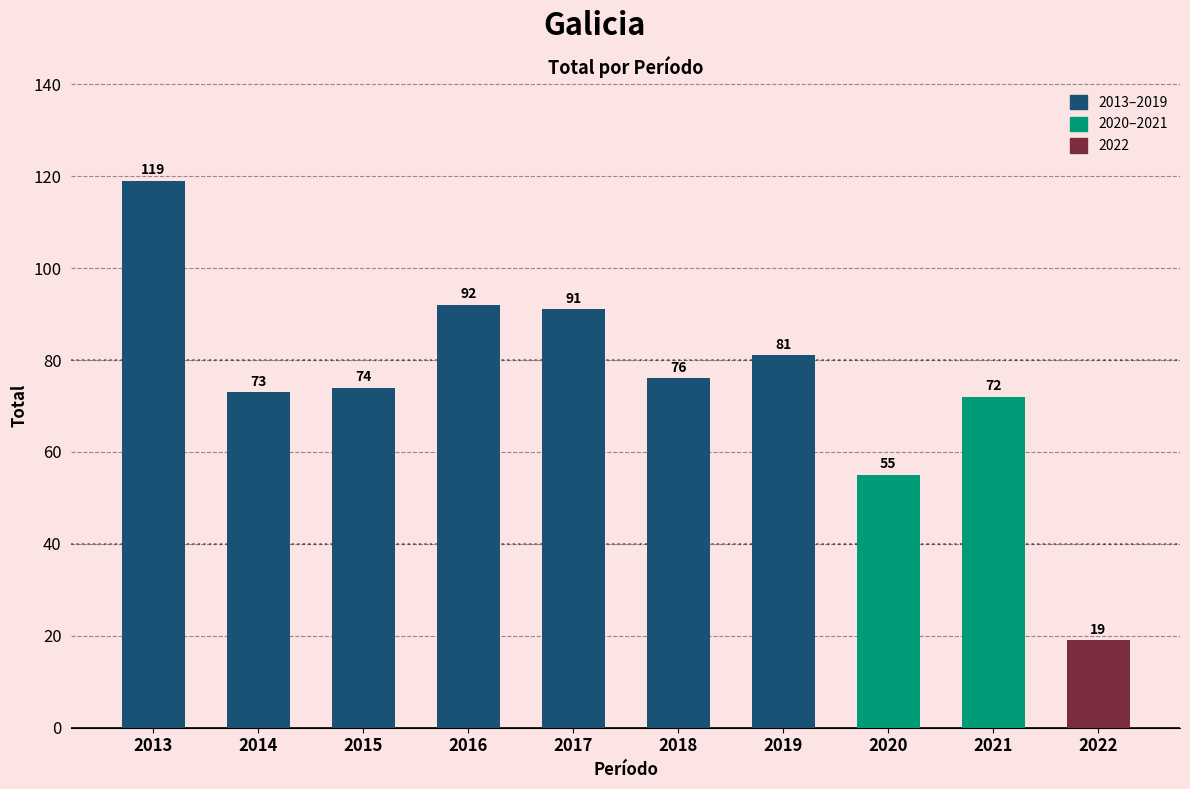

Where is the data nearest to the value 69?

2021